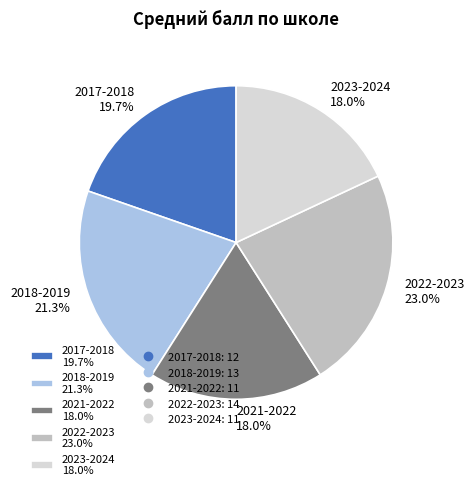

What percentage is NOT represented by 2022-2023 23.0%?

77.0%